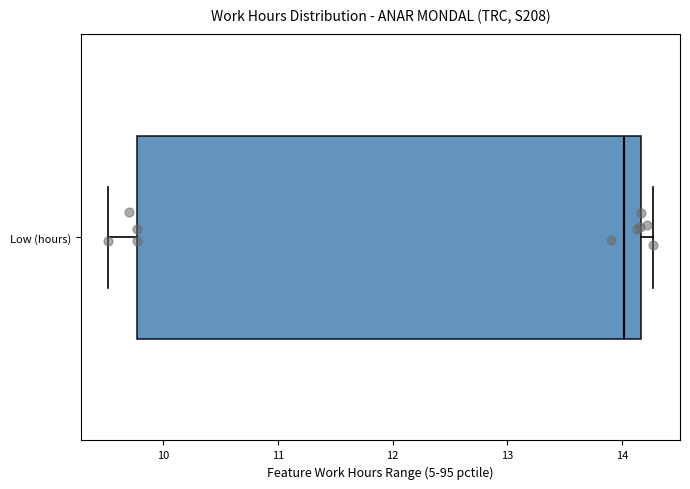

Read this box plot against the x-axis: the position of the median line, the range covered by the box, and the ends of both whiskers. The values are not printed on the chart, so give them approximately, as read against the axis.

median 14.0, box 9.8 to 14.2, whiskers 9.5 to 14.3